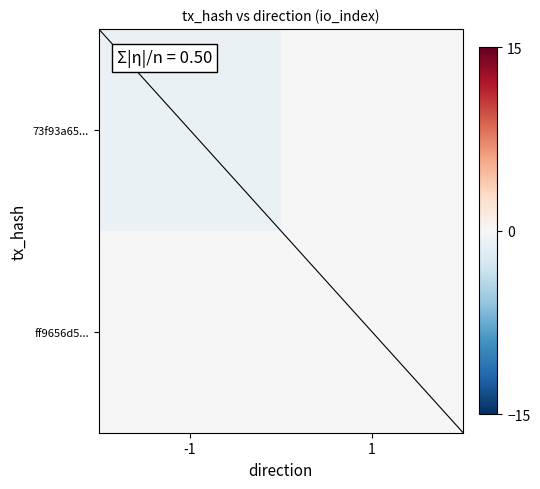

How many distinct data groups are displayed?

2